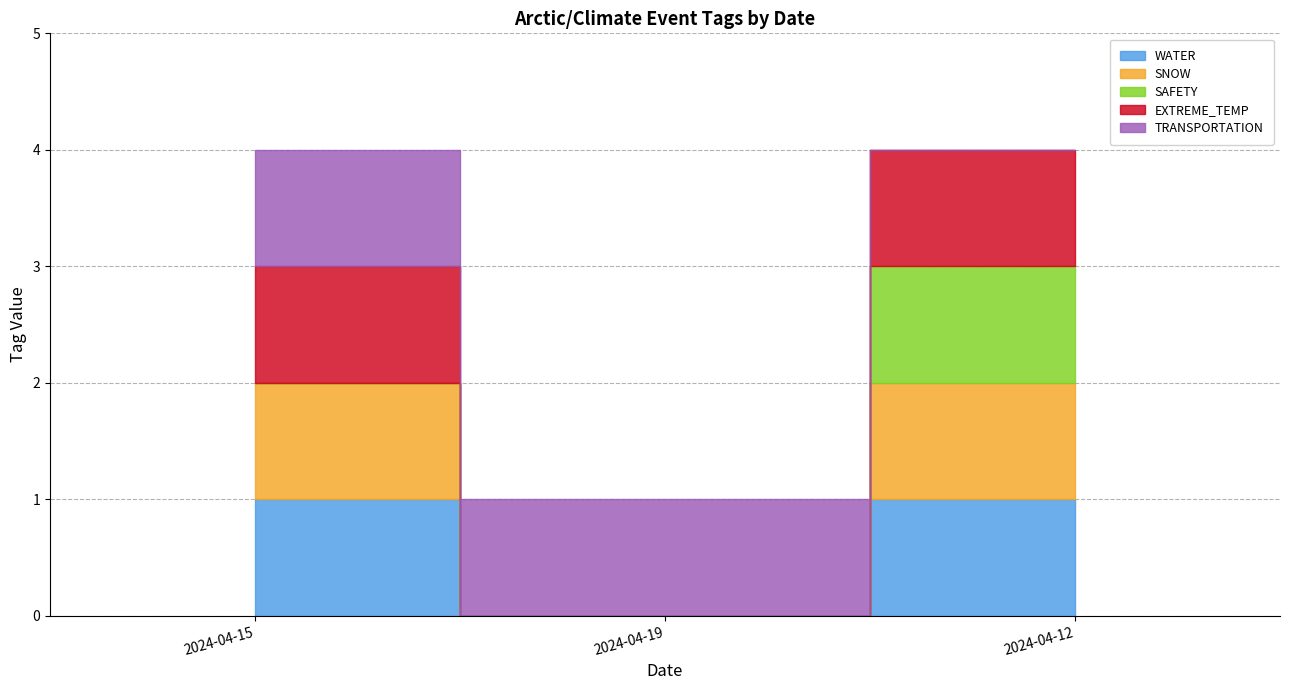

What is the average value of the EXTREME_TEMP series?

1